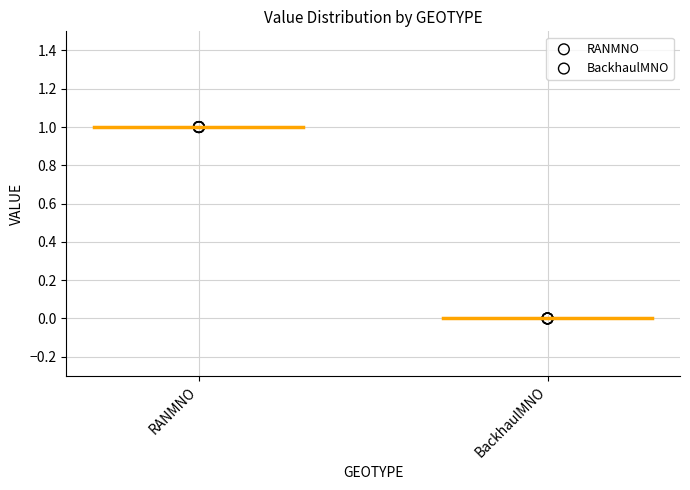

Which series reaches the maximum Y coordinate?

RANMNO